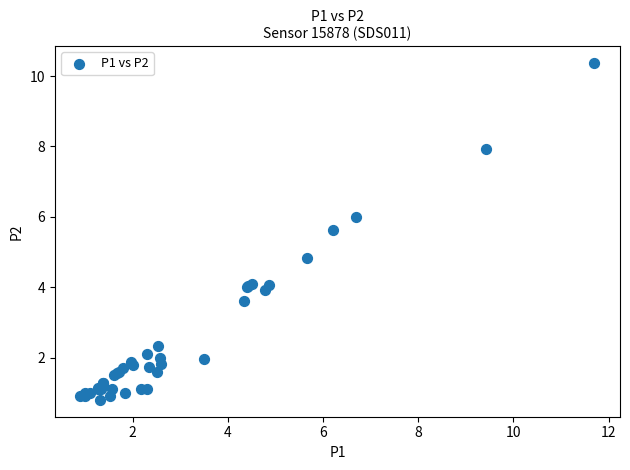

What Y value in the scatter plot is closest to 5?

4.8